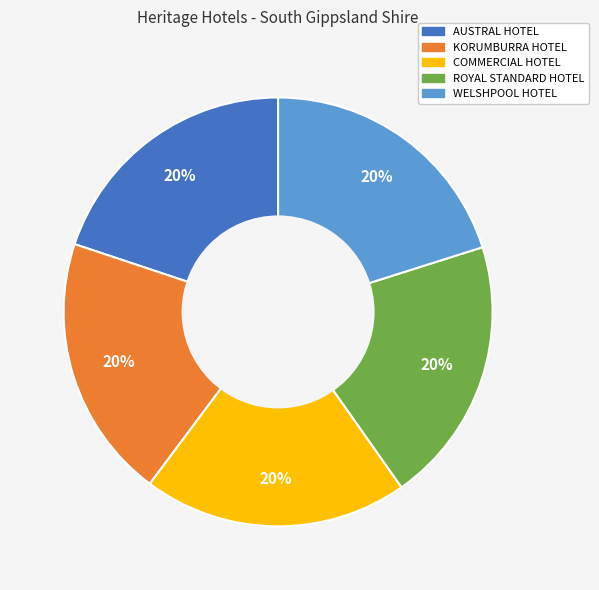

Is there a majority slice in this chart?

No